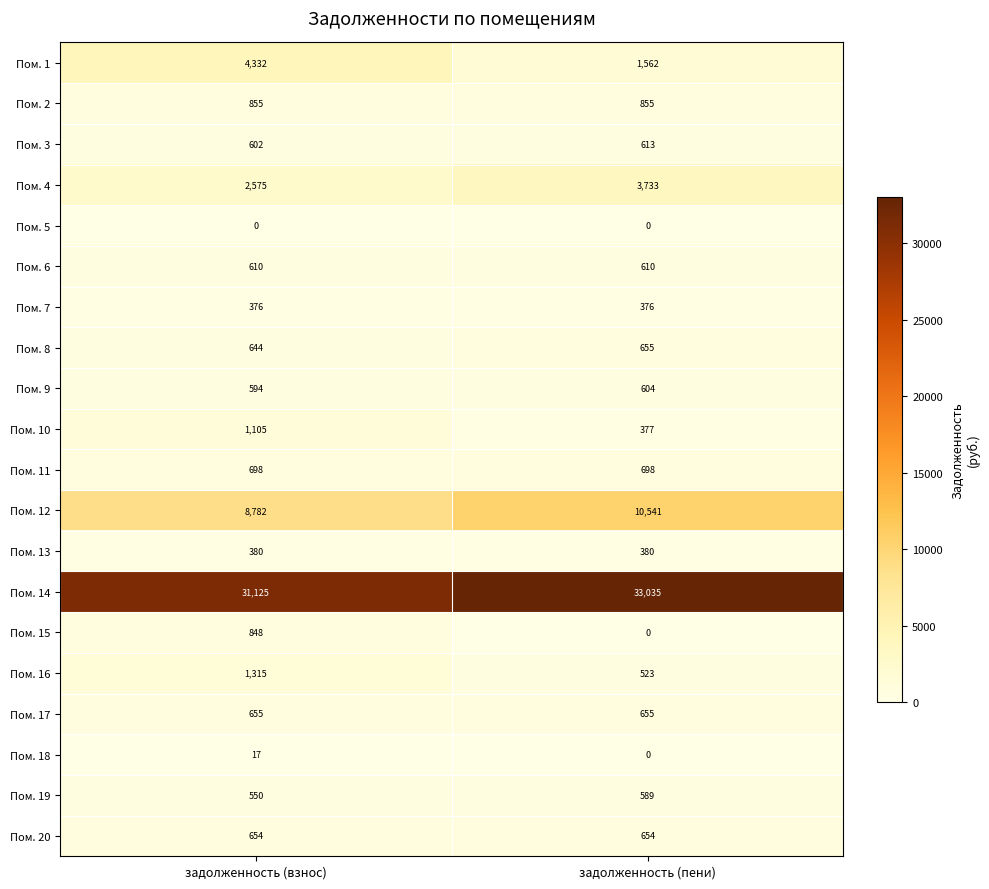

What value does the Пом. 7 series have at задолженность (взнос)?

376